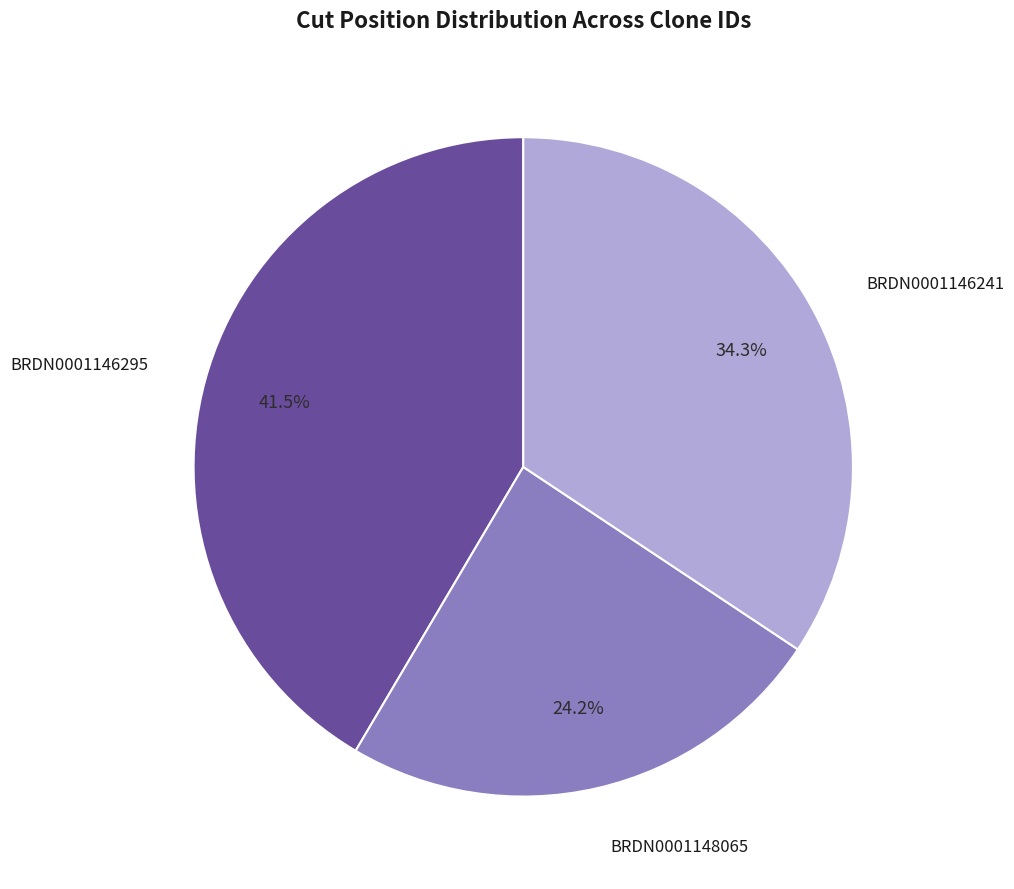

How many segments does this pie chart have?

3